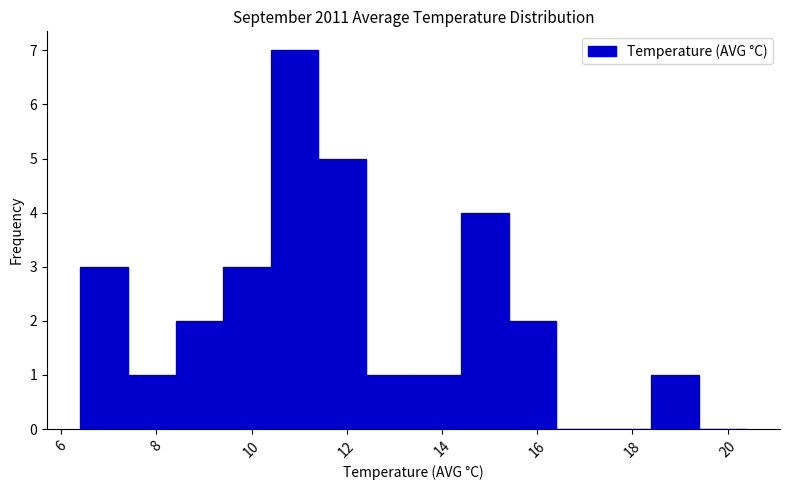

Which range on the x-axis has the tallest bar?

10.4 to 11.4